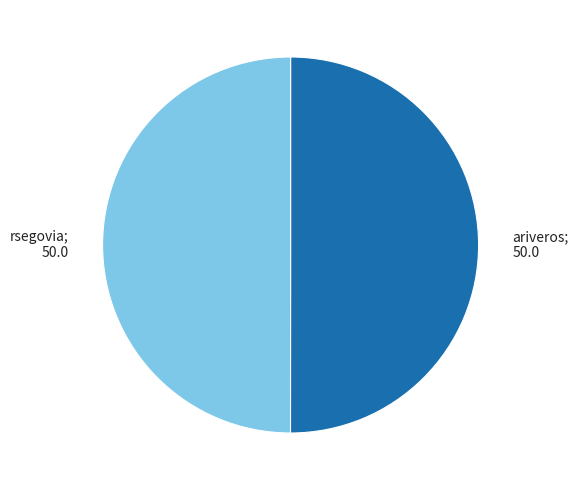

How many segments does this pie chart have?

2